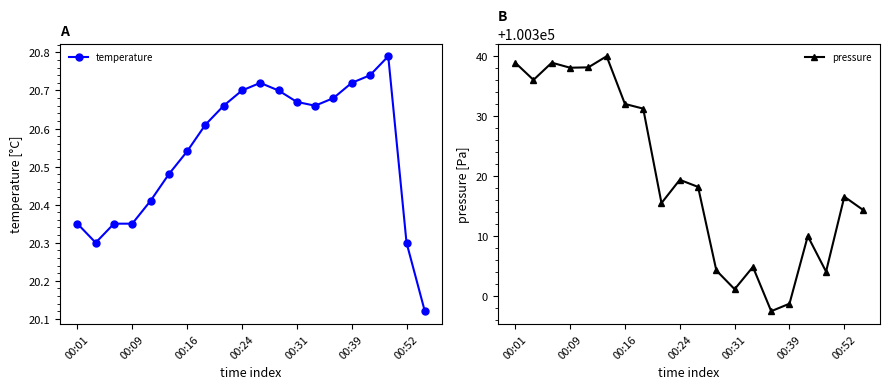

Reading right to left, extract all data points from this chart.

temperature: 20.1	20.3	20.8	20.7	20.7	20.7	20.7	20.7	20.7	20.7	20.7	20.7	20.6	20.5	20.5	20.4	20.4	20.4	20.3	20.4
pressure: 100314.4	100316.5	100304.1	100310.0	100298.7	100297.5	100304.8	100301.1	100304.2	100318.2	100319.3	100315.5	100331.2	100332.0	100339.9	100338.1	100338.0	100338.8	100336.0	100338.8